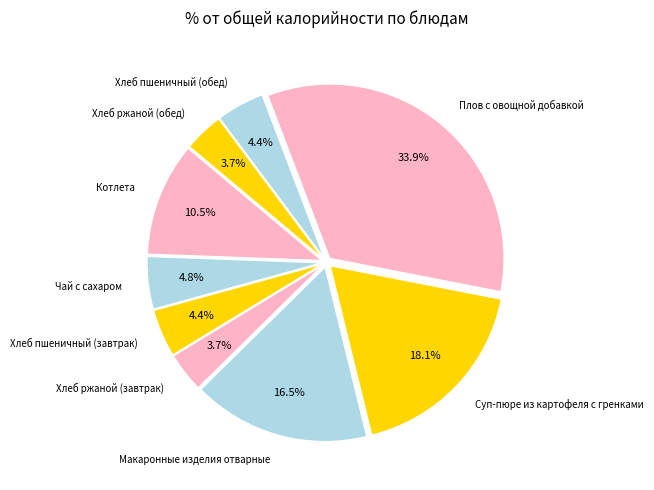

Does Макаронные изделия отварные represent more than half of the total?

No